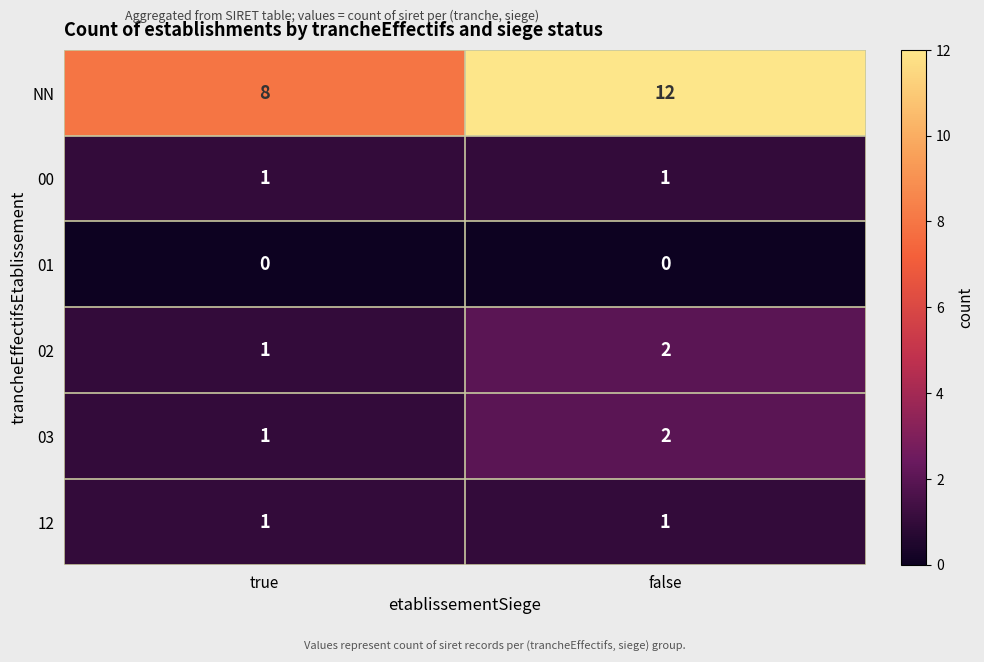

What is the total value across all series at false?

18